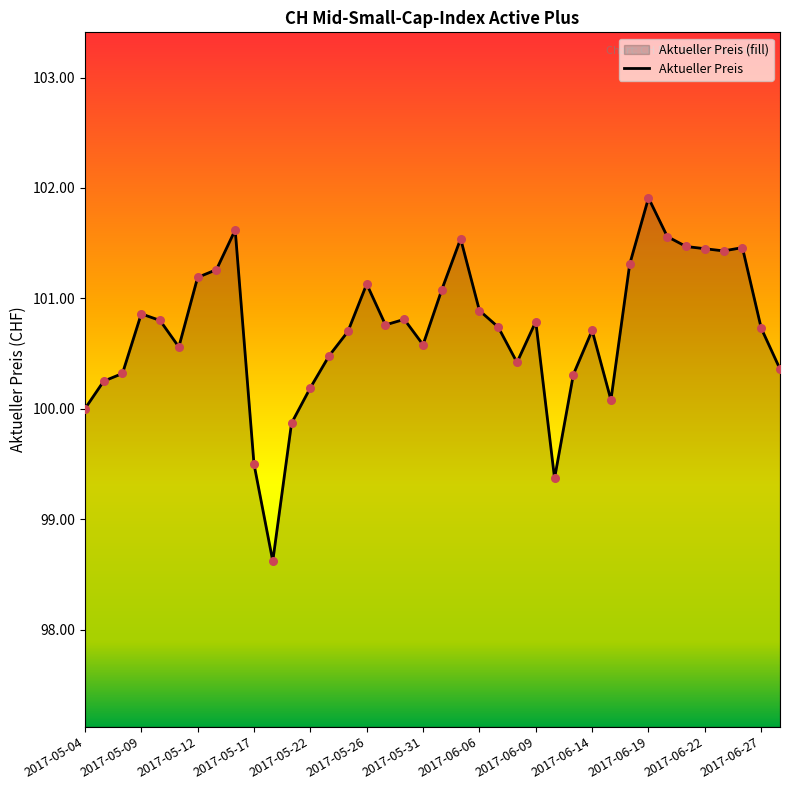

Which has a higher value, 14 or 19?

19